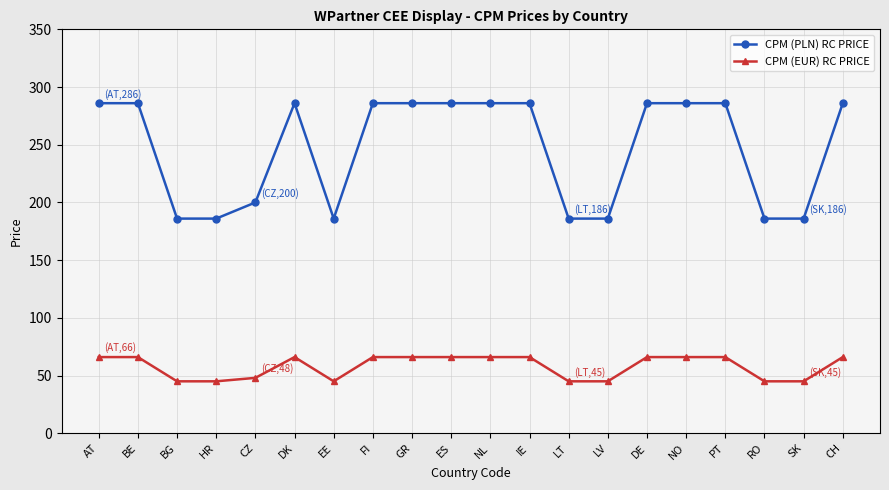

At how many categories does at least one series exceed 266?

12